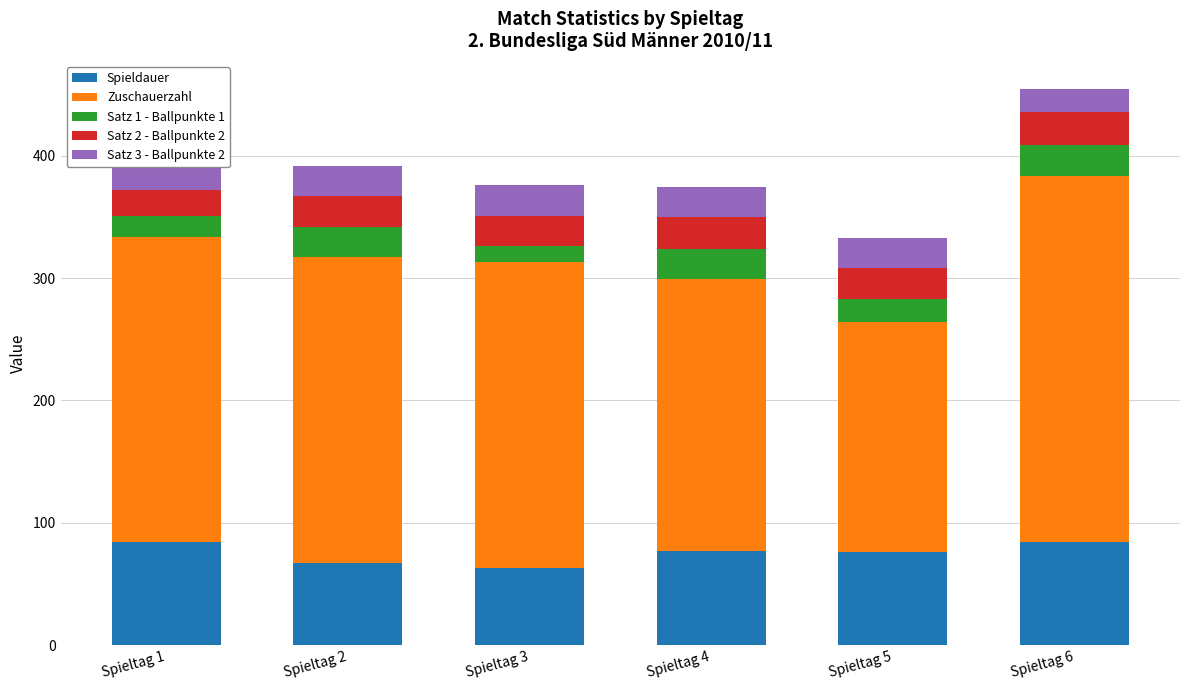

What is the lowest value of the Spieldauer series?

63